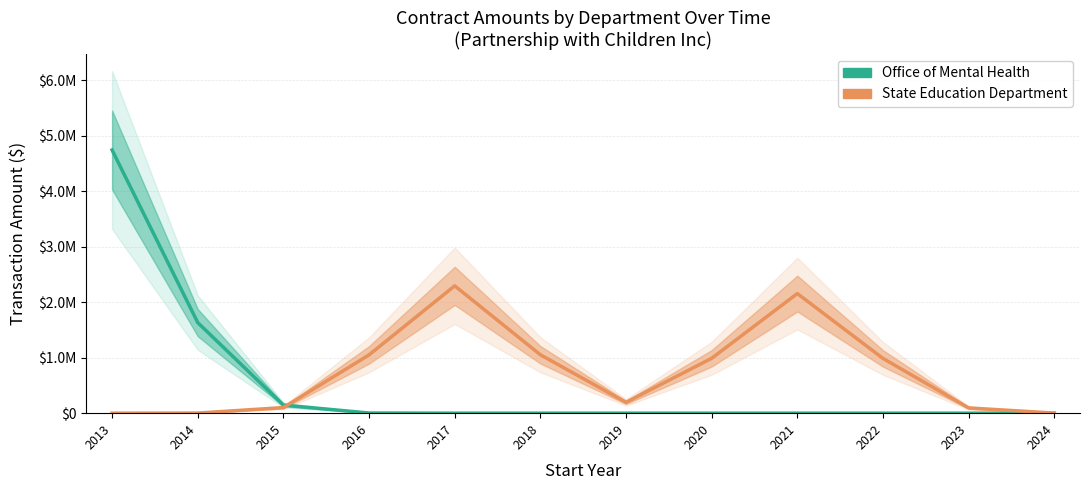

Rank the series by their maximum value, from highest to lowest.

Office of Mental Health, State Education Department